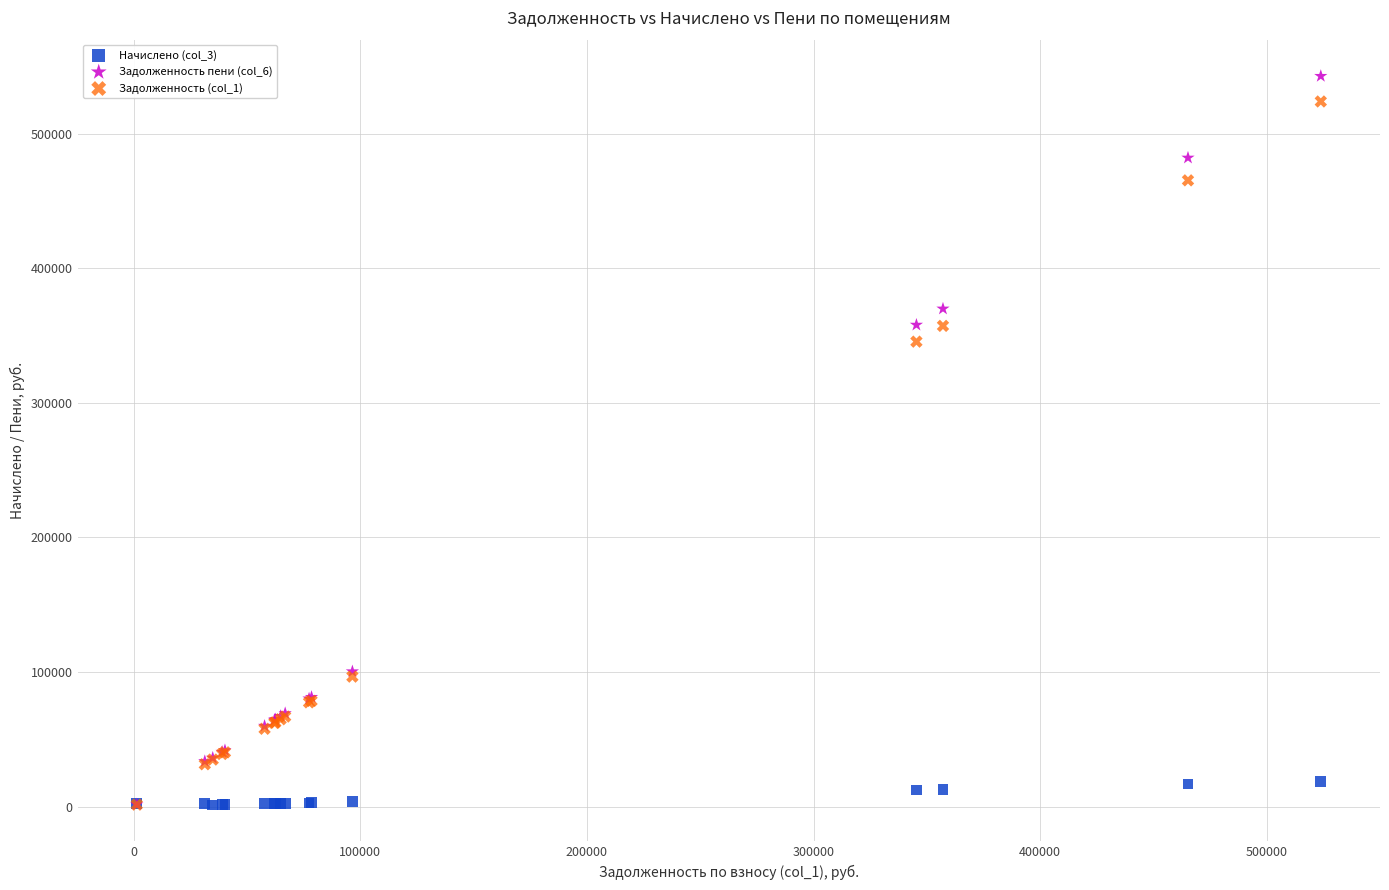

Across all series, what Y value is closest to 271944?

345400.1